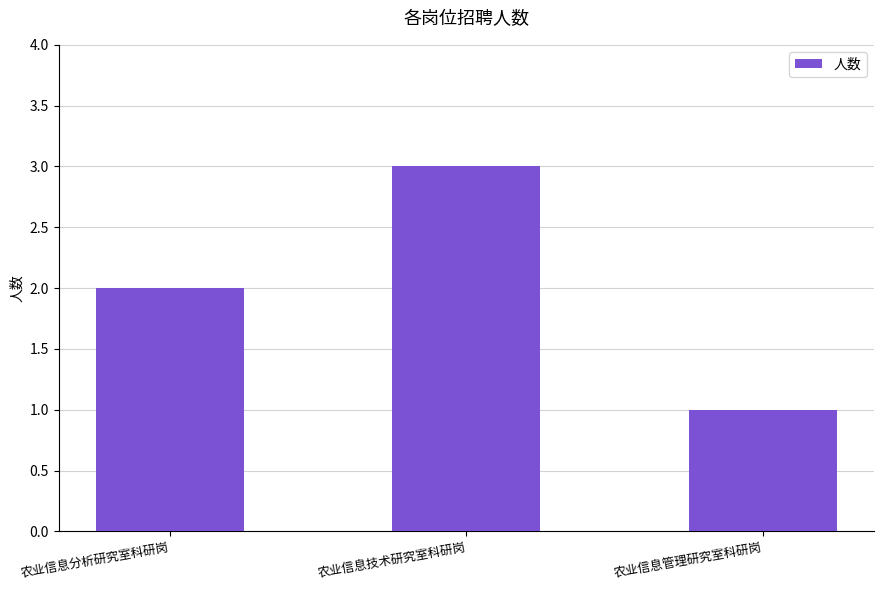

What position from the right is 农业信息技术研究室科研岗?

2